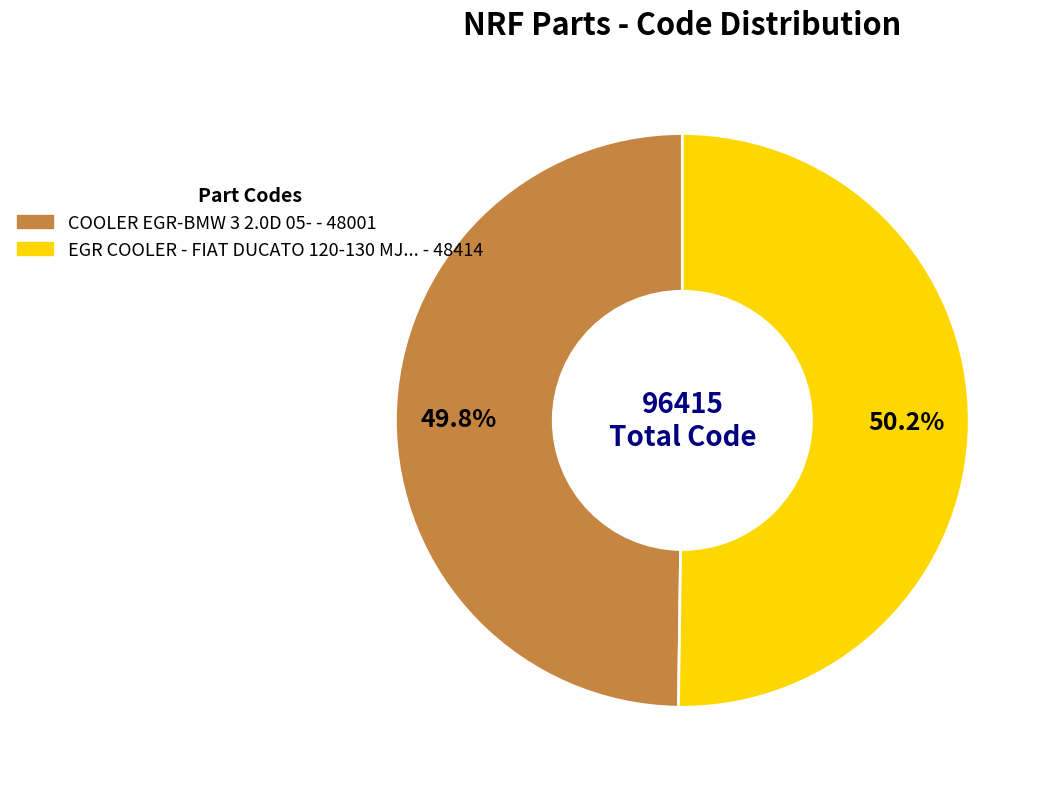

Is there any slice that represents more than half of the pie?

Yes